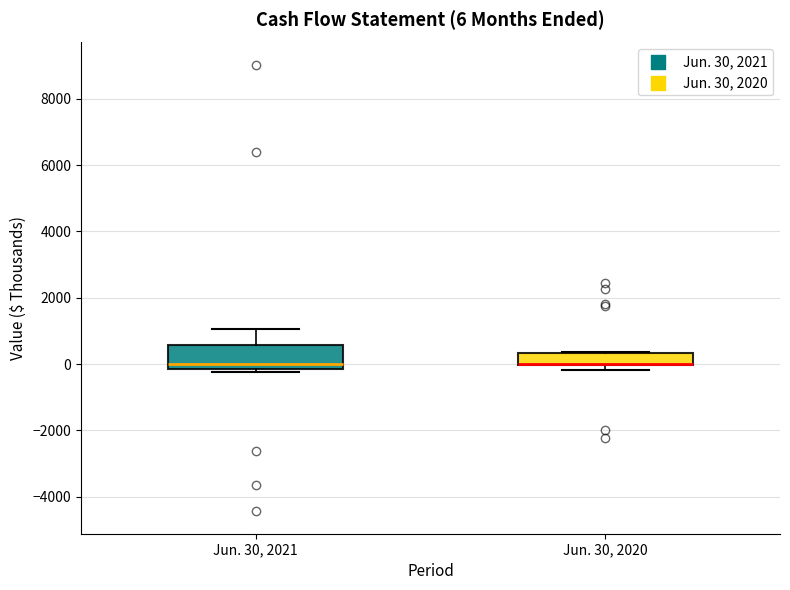

Comparing the boxes themselves (not the whiskers), which one is the tallest?

Jun. 30, 2021